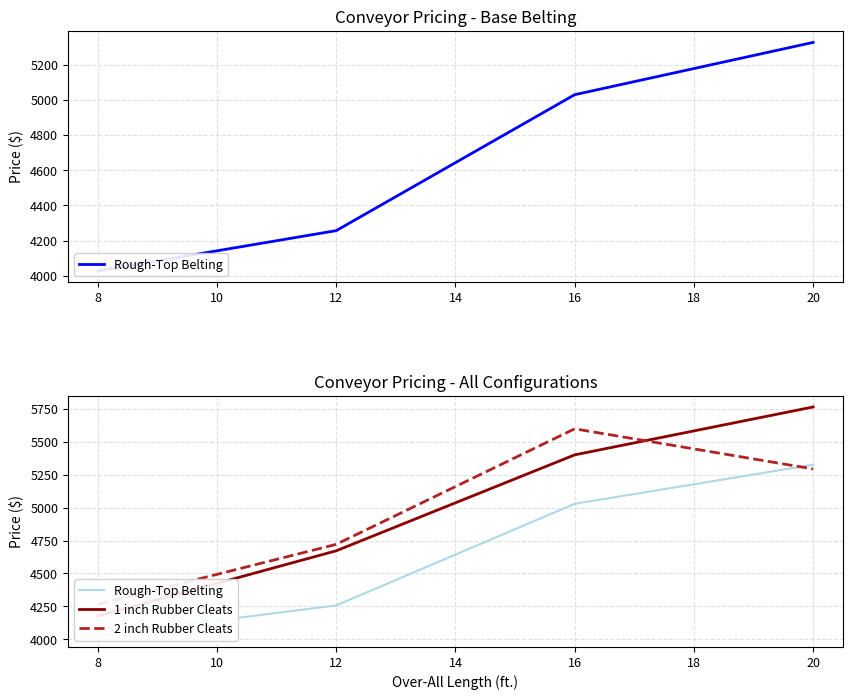

True or false: Rough-Top Belting and 1 inch Rubber Cleats cross at least once.

False